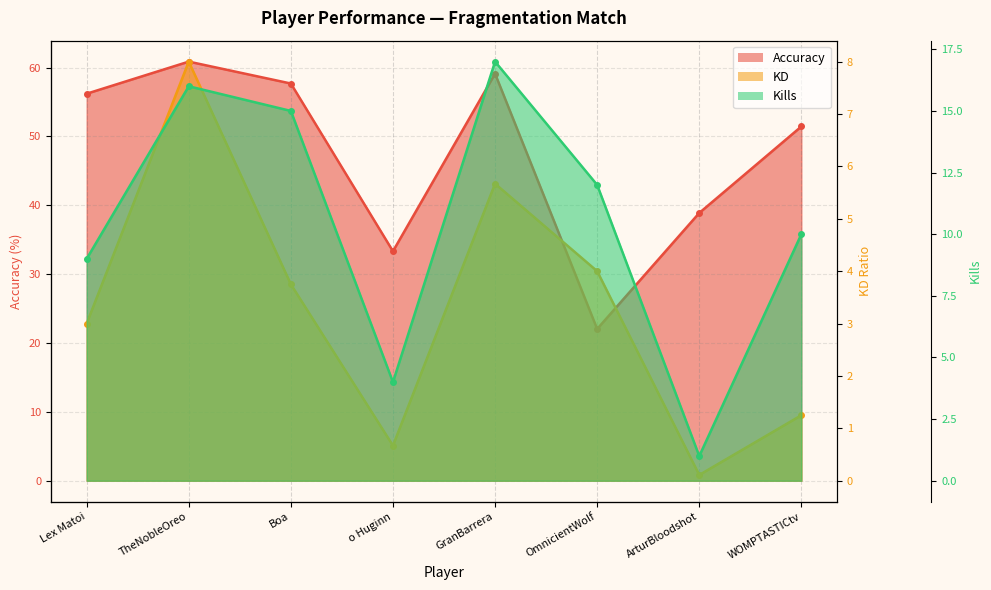

What is the sum of all Kills values?

84.0